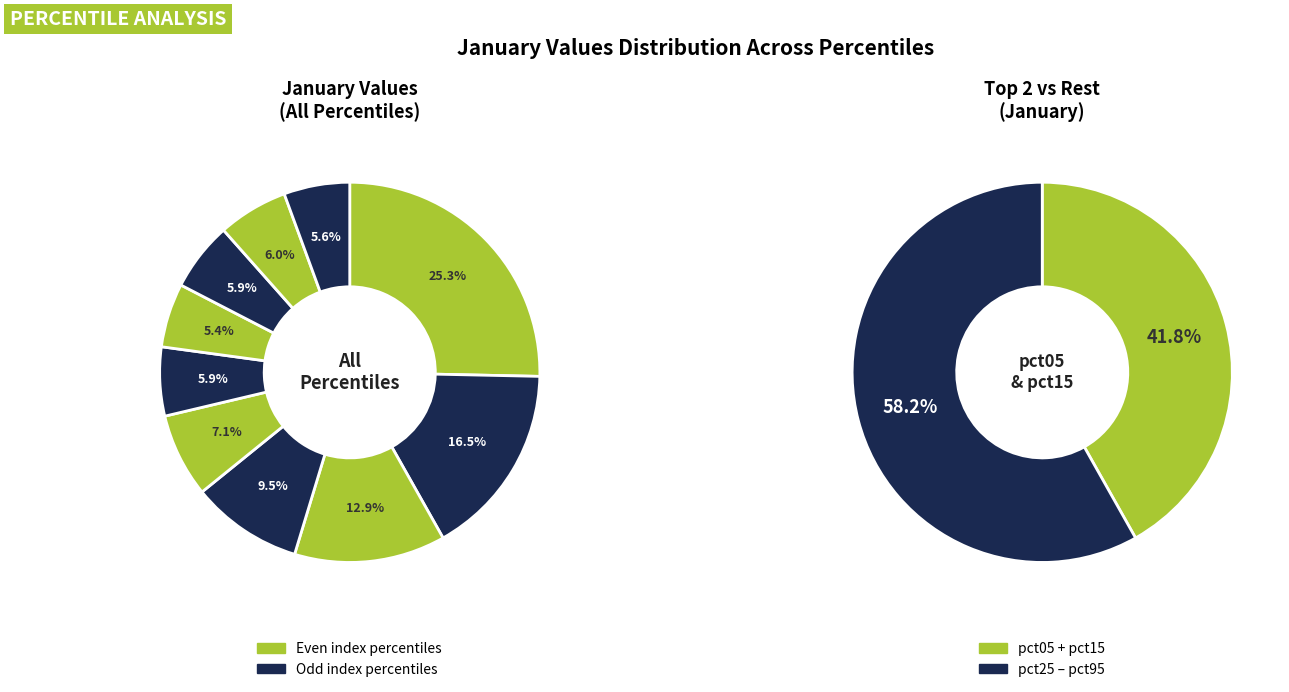

Is the sum of pct55 and pct05 greater than half?

No